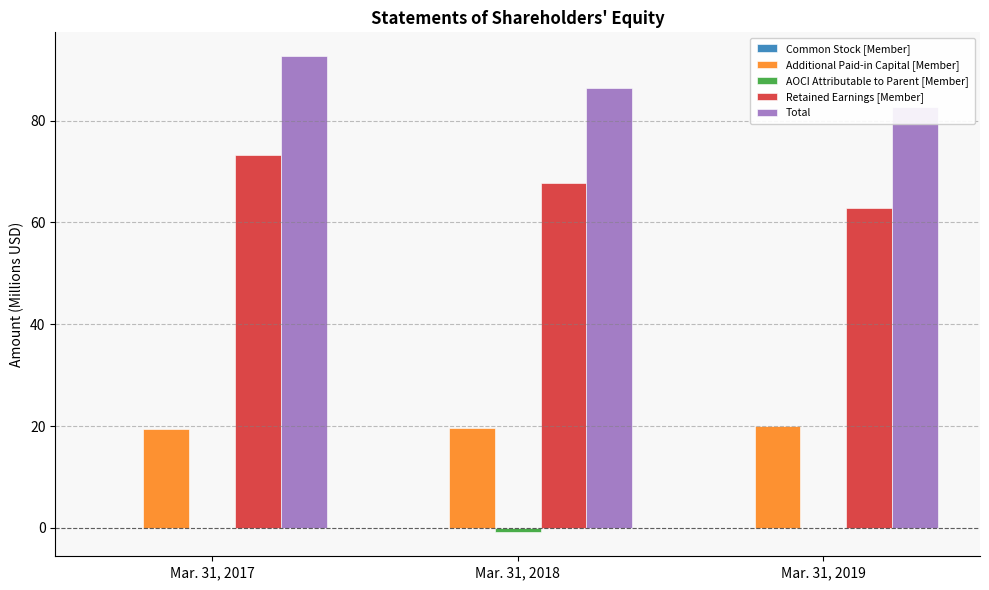

Reading right to left, list all the values displayed in this chart.

Common Stock [Member]: Mar. 31, 2019=0.0	Mar. 31, 2018=0.0	Mar. 31, 2017=0.0
Additional Paid-in Capital [Member]: Mar. 31, 2019=19.9	Mar. 31, 2018=19.6	Mar. 31, 2017=19.5
AOCI Attributable to Parent [Member]: Mar. 31, 2019=-0.1	Mar. 31, 2018=-0.9	Mar. 31, 2017=-0.0
Retained Earnings [Member]: Mar. 31, 2019=62.9	Mar. 31, 2018=67.7	Mar. 31, 2017=73.2
Total: Mar. 31, 2019=82.8	Mar. 31, 2018=86.4	Mar. 31, 2017=92.7